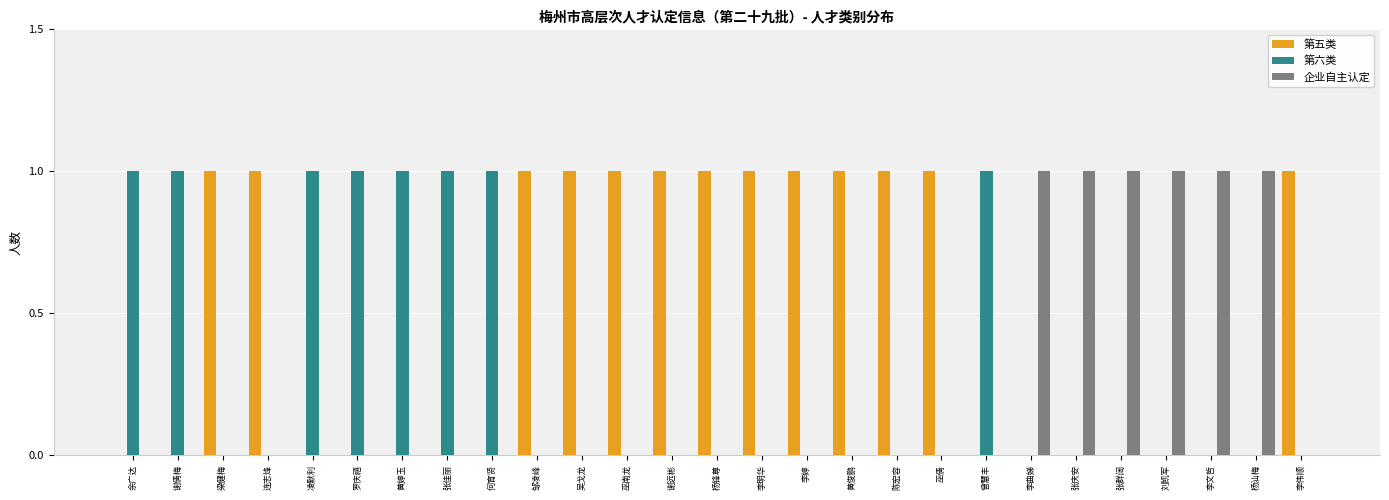

How many groups of bars are there?

27